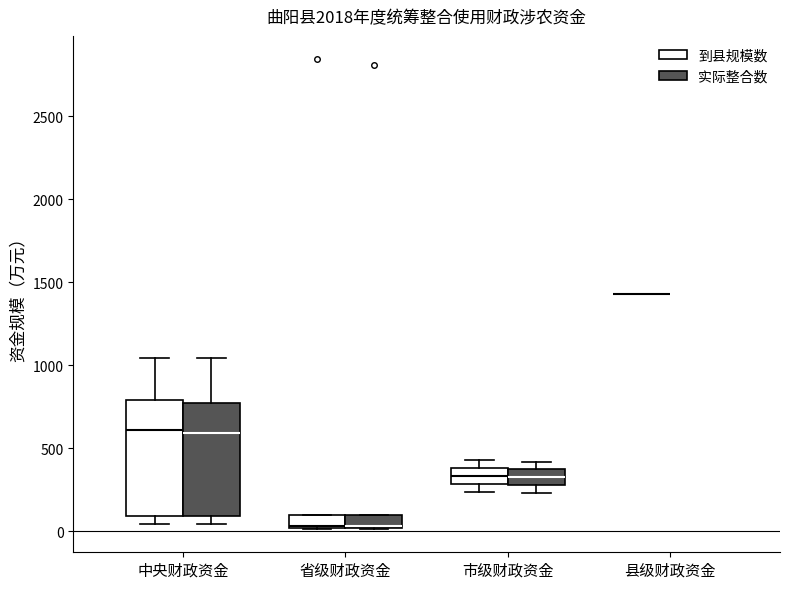

Reading left to right, transcribe this box plot: for each box, give where its median line is, the range the box spans, and where its two whiskers end, as read against the y-axis. The values are not printed on the chart, so give them approximately, as read against the axis.

中央财政资金 (到县规模数): median 600, box 100 to 800, whiskers 50 to 1050
中央财政资金 (实际整合数): median 600, box 100 to 750, whiskers 50 to 1050
省级财政资金 (到县规模数): median 50, box 0 to 100, whiskers 0 to 100
省级财政资金 (实际整合数): median 50, box 0 to 100, whiskers 0 to 100
市级财政资金 (到县规模数): median 350, box 300 to 400, whiskers 250 to 450
市级财政资金 (实际整合数): median 350 (inside the box), box 300 to 350, whiskers 250 to 400
县级财政资金 (到县规模数): box collapsed to a line at 1450, whiskers 1450 to 1450
县级财政资金 (实际整合数): box collapsed to a line at 1400, whiskers 1400 to 1400